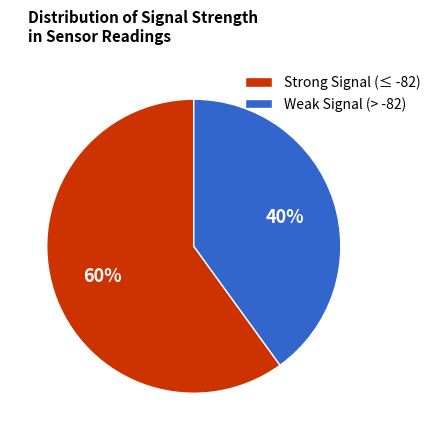

Which slice represents more than half of the pie?

Strong Signal (≤ -82)